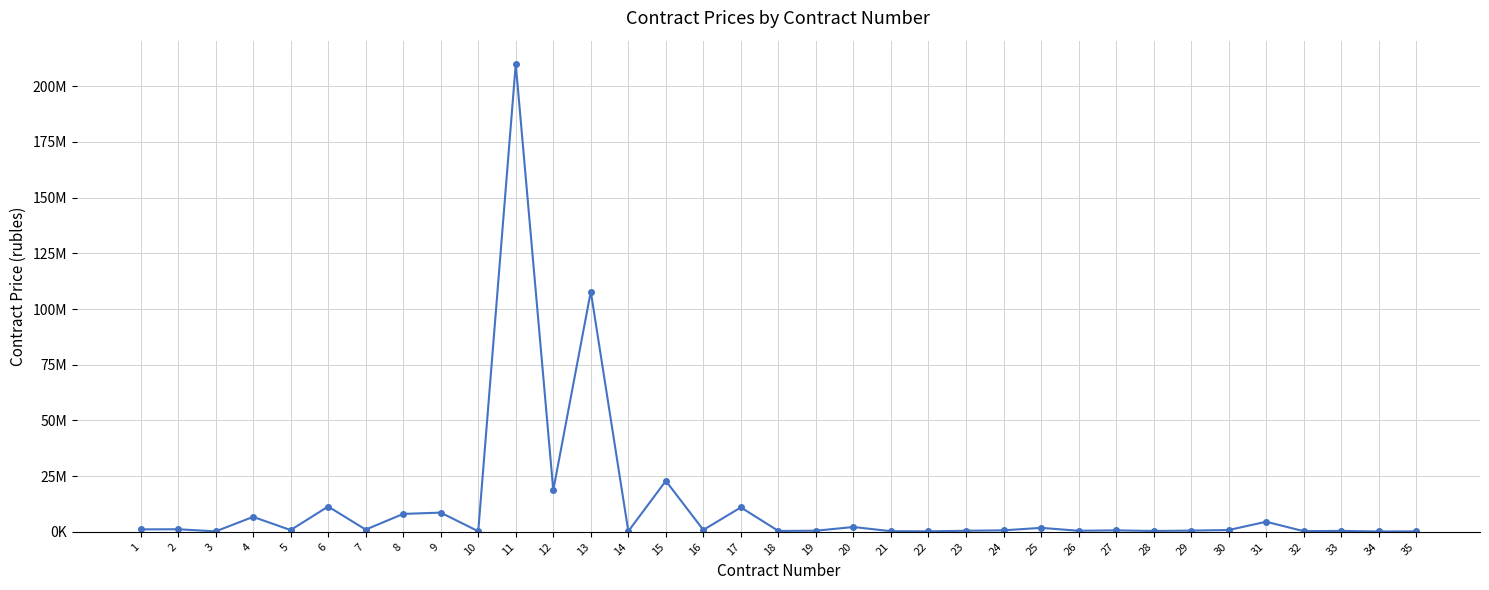

Reading left to right, list all the values displayed in this chart.

1100000.0	1147013.0	197514.5	6699319.2	780000.0	11360921.1	990000.0	8032600.0	8618717.0	253000.0	209972094.9	18699463.7	107852706.3	235867.0	22853898.3	840000.0	10956322.8	387006.2	493543.3	2160000.0	276819.0	214673.8	469440.0	659282.5	1778506.2	476314.9	645624.0	387648.0	546005.9	800640.6	4515000.0	294000.0	412001.1	149184.0	199452.5